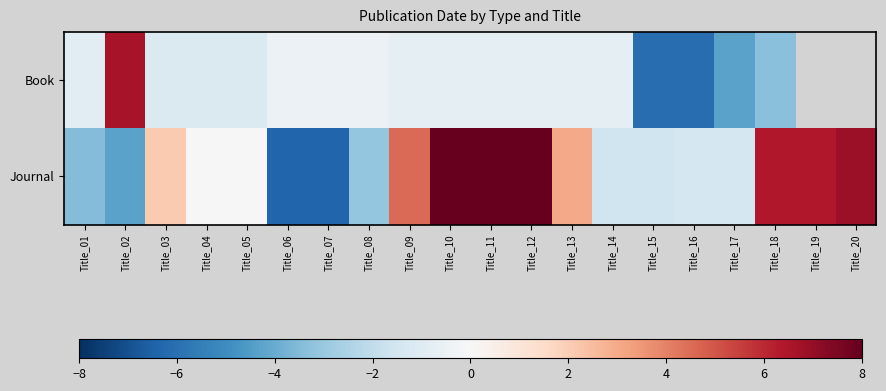

Between Title_04 and Title_20, which is larger?

Title_20